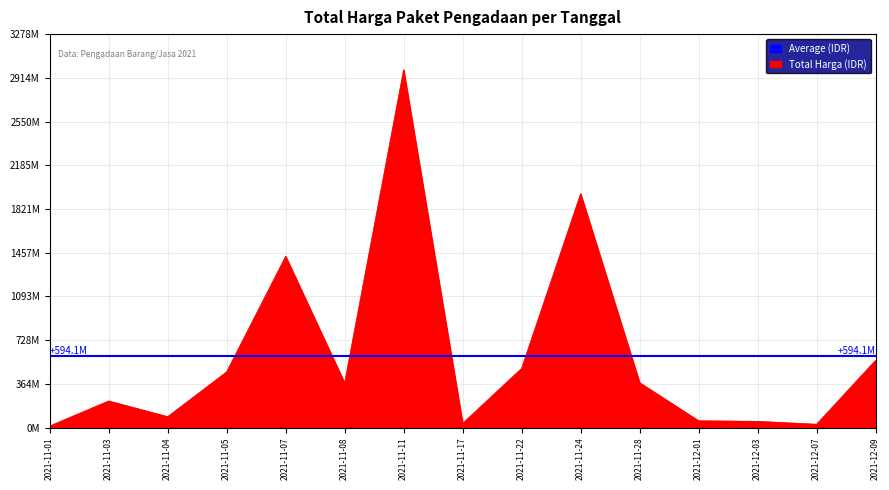

At which label does the data first exceed 370566000?

2021-11-05